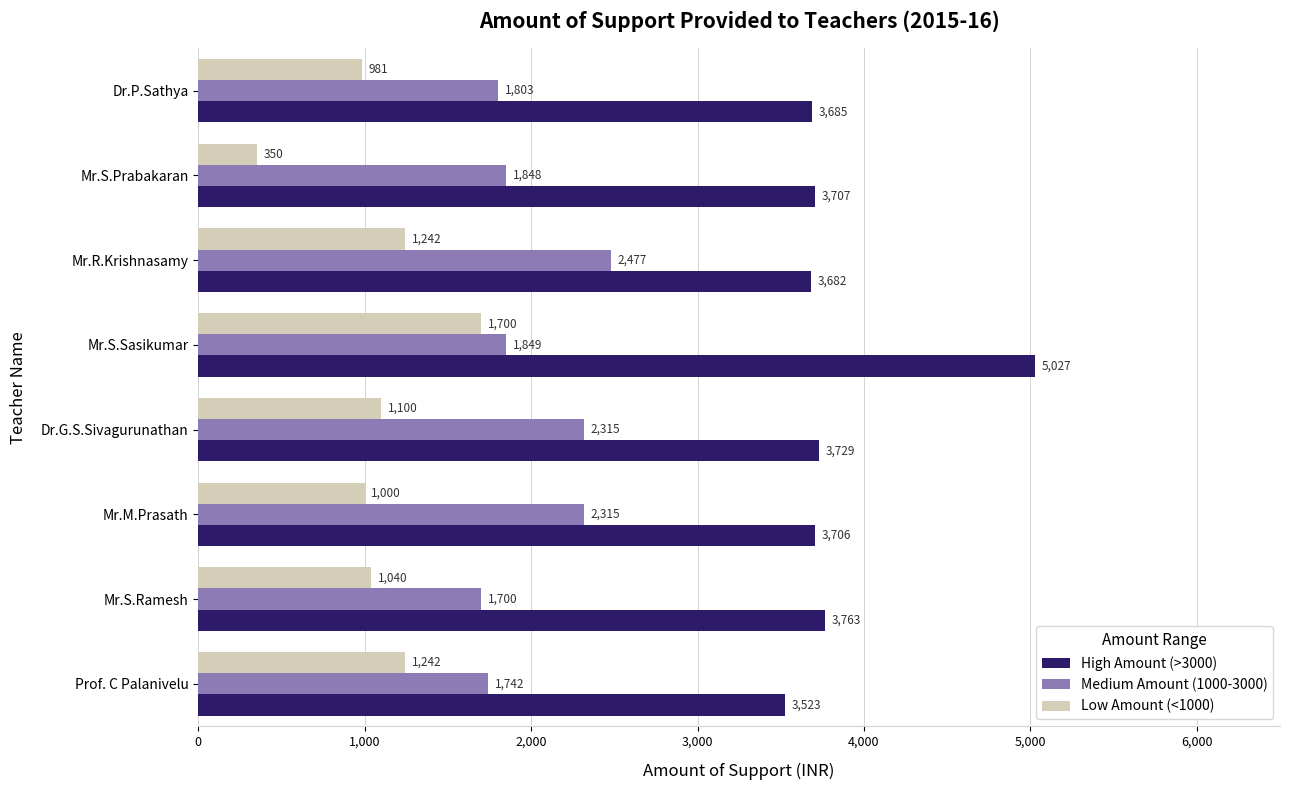

Which category has the highest value in the High Amount (>3000) series?

Mr.S.Sasikumar